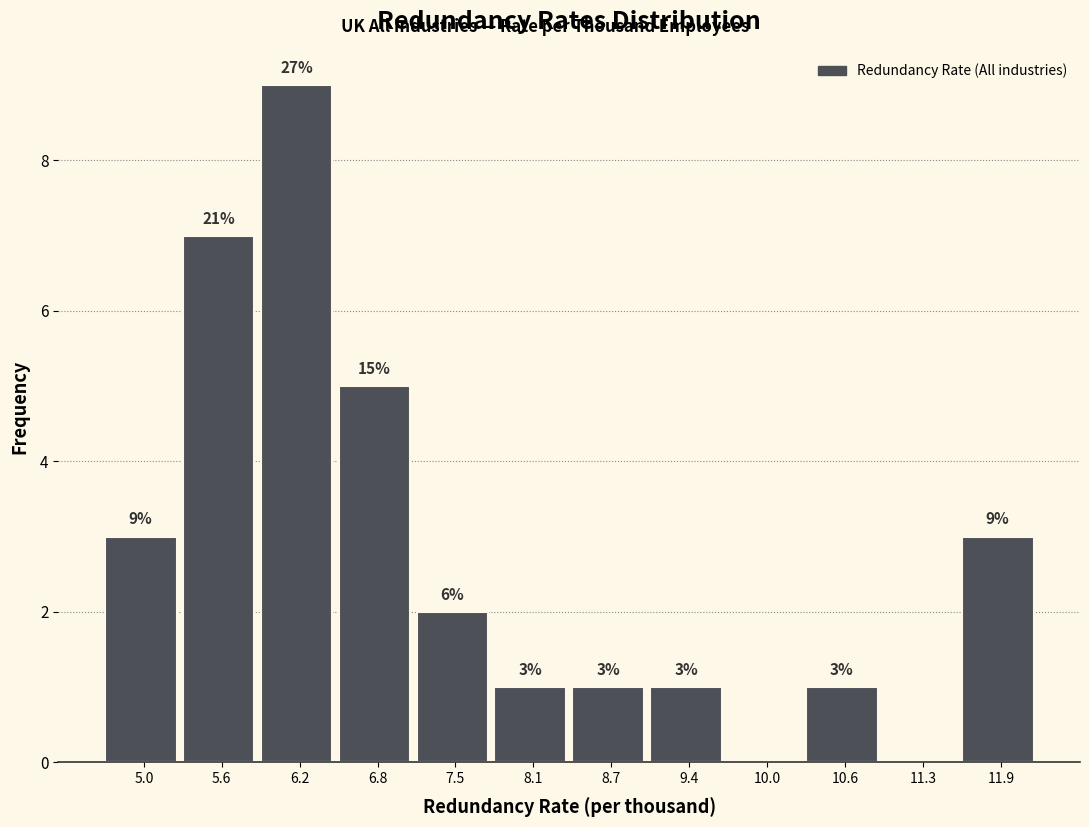

Which range on the x-axis has the tallest bar?

5.9 to 6.5